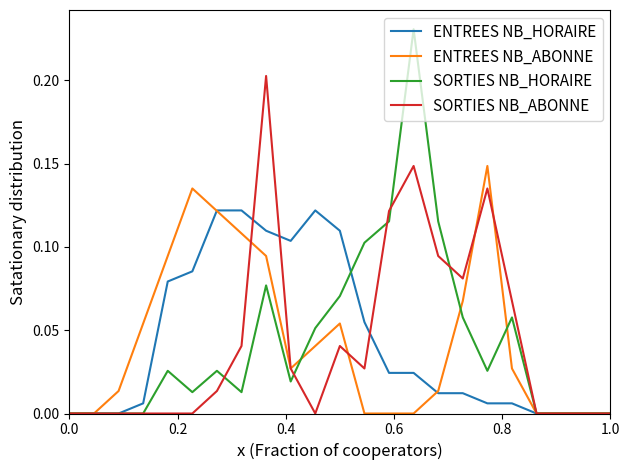

In ENTREES NB_ABONNE, how many points are higher than both neighbors (excluding endpoints)?

3